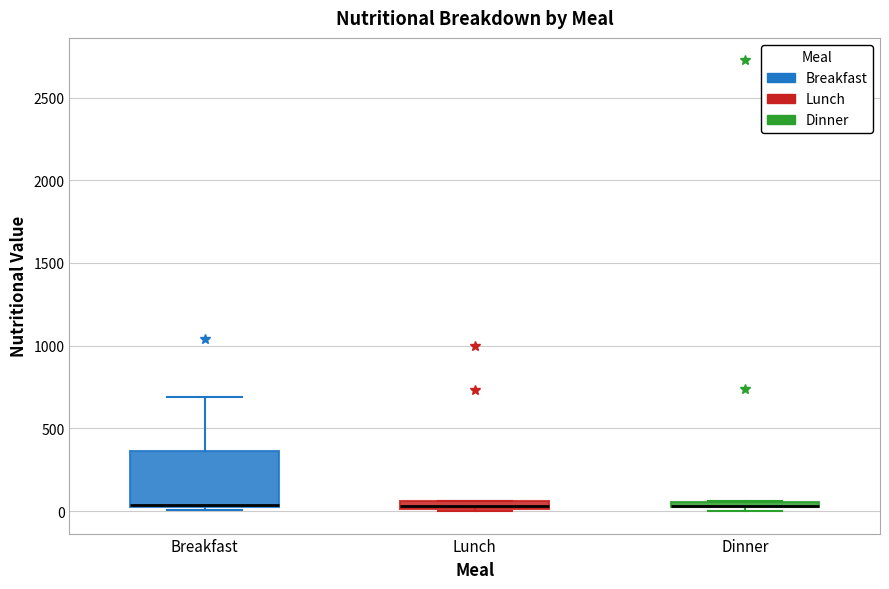

Comparing the boxes themselves (not the whiskers), which one is the tallest?

Breakfast